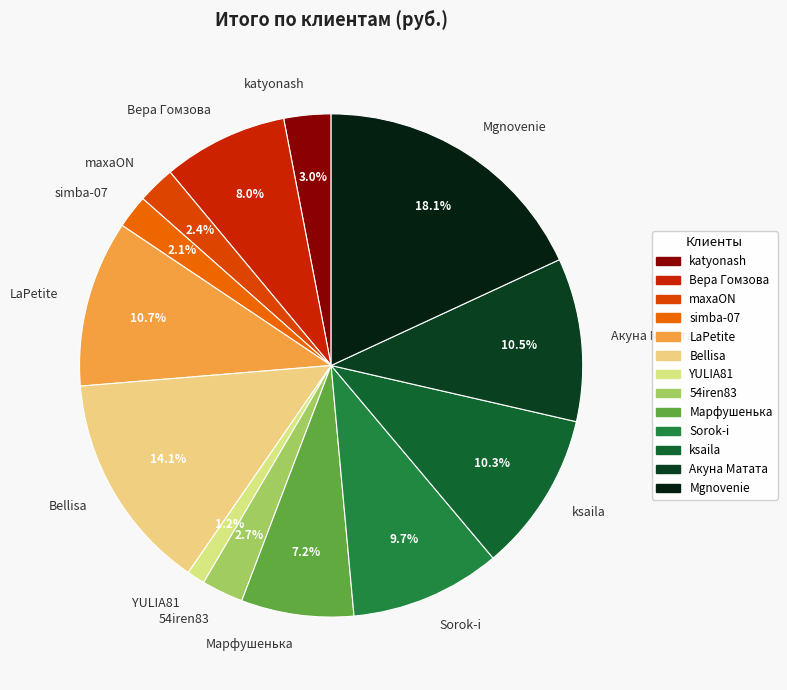

Which has a higher value, 54iren83 or Sorok-i?

Sorok-i